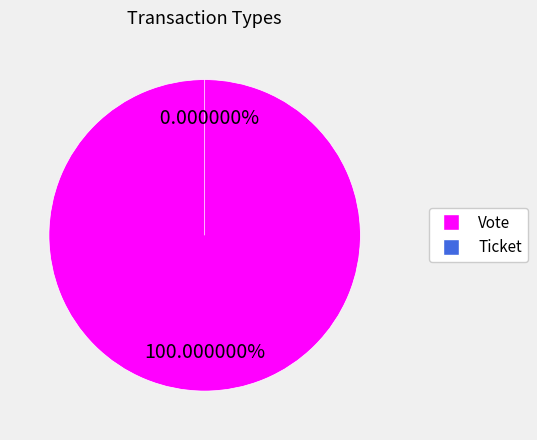

Rank the categories by value from lowest to highest.

Ticket, Vote